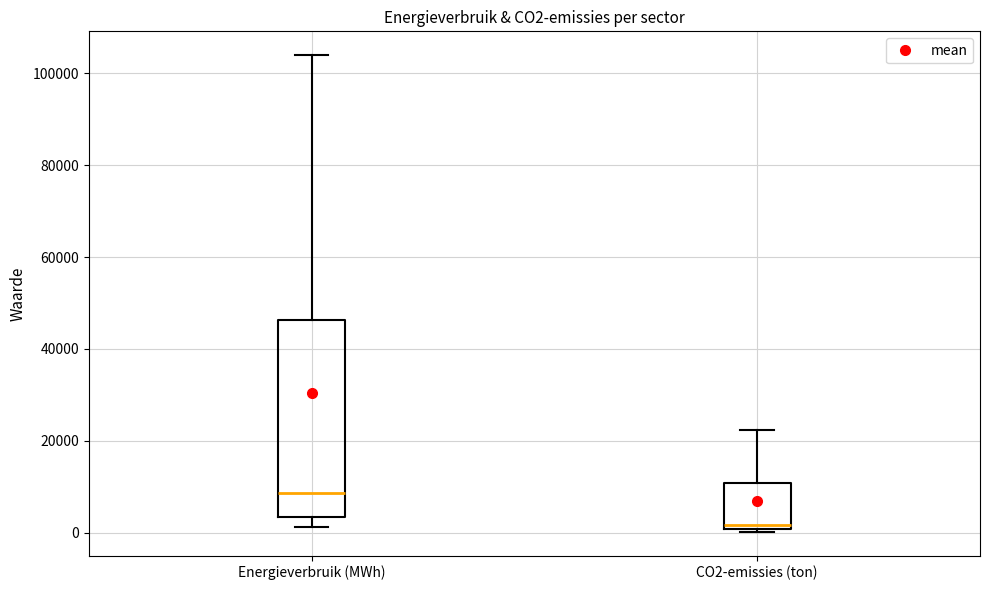

Reading left to right, transcribe this box plot: for each box, give where its median line is, the range the box spans, and where its two whiskers end, as read against the y-axis. The values are not printed on the chart, so give them approximately, as read against the axis.

Energieverbruik (MWh): median 8000, box 4000 to 46000, whiskers 2000 to 104000
CO2-emissies (ton): median 2000, box 0 to 10000, whiskers 0 (just below the box's lower edge) to 22000